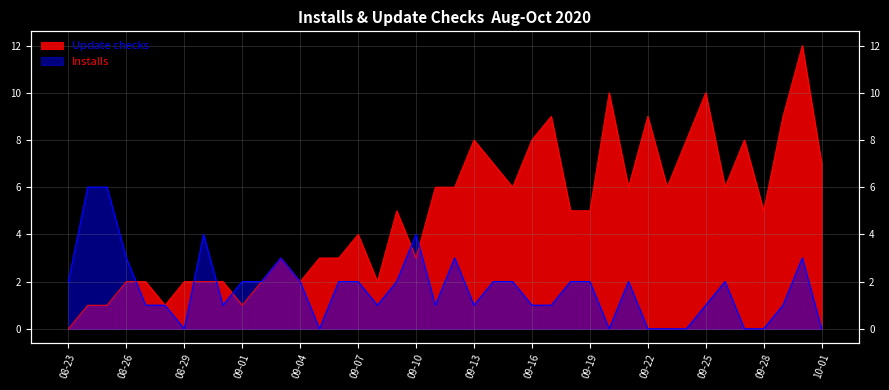

What position from the left is 2020-08-28?

6